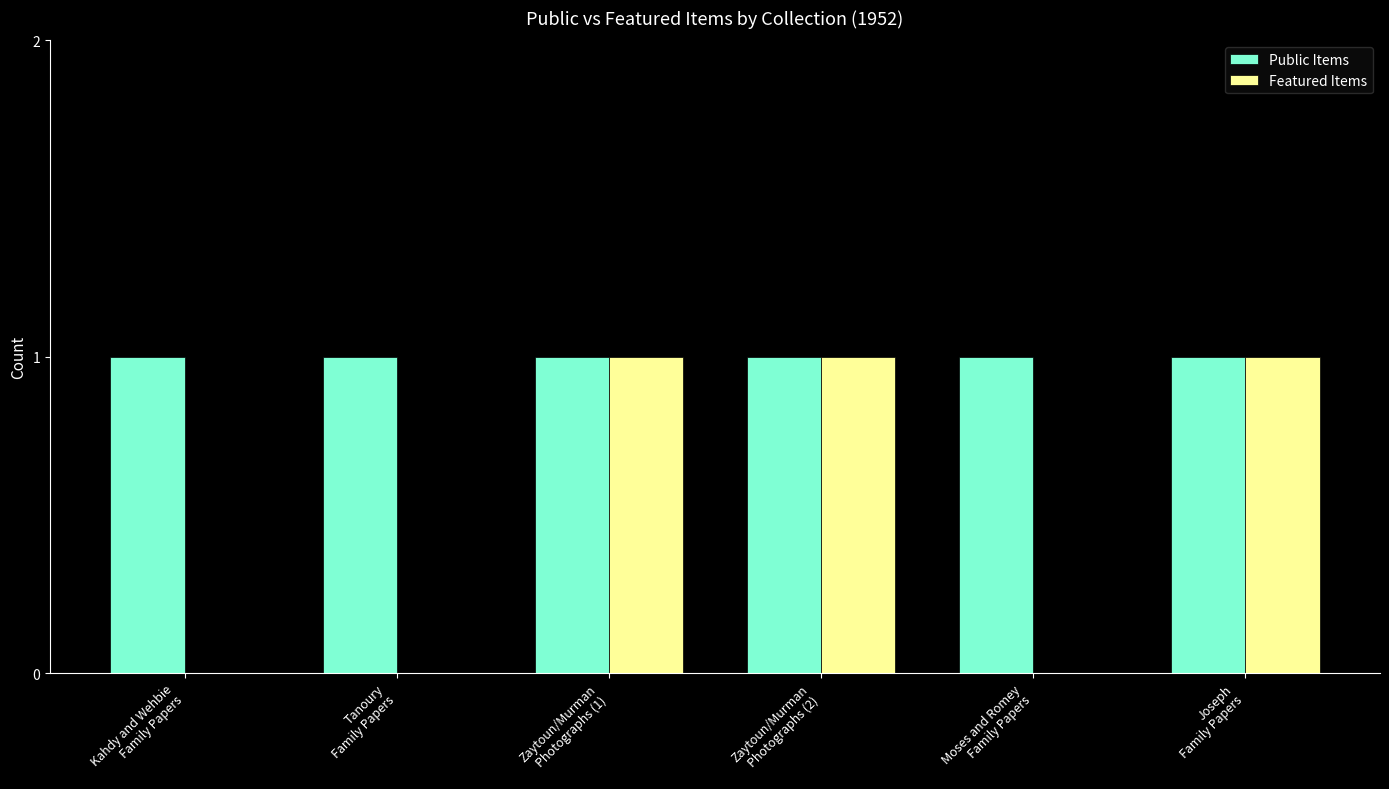

What is the sum of all Public Items values?

6